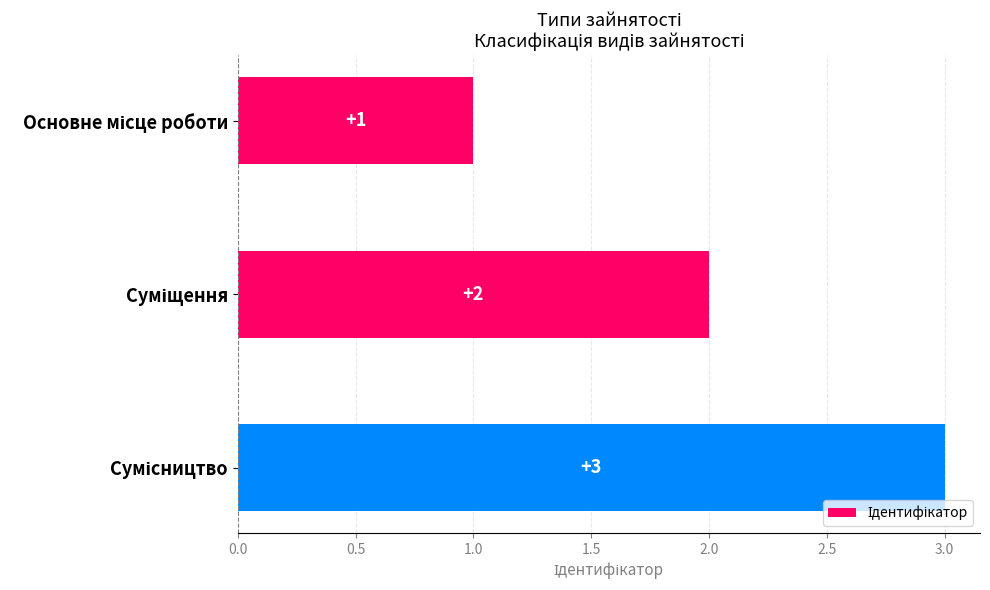

What is the value of the 1st bar from the top?

1